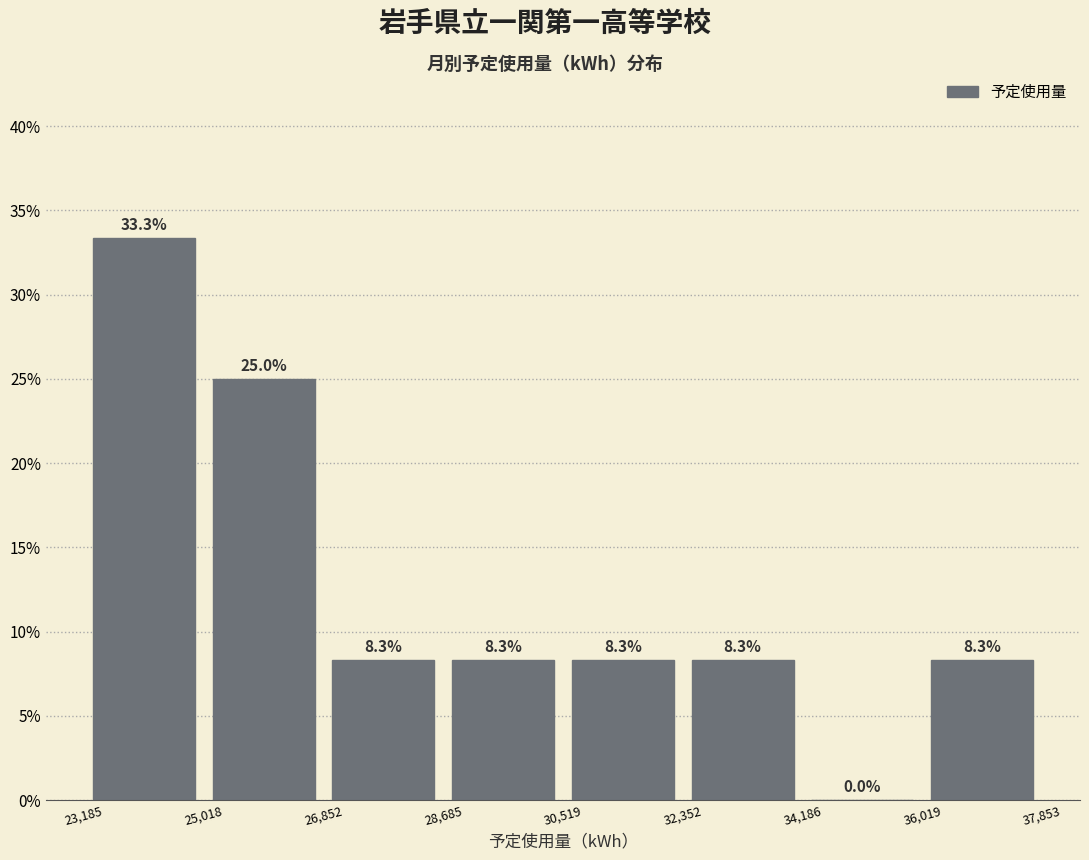

Reading left to right, transcribe this chart: for each bar, give the range it covers on the x-axis and its height.

23,185 to 25,018: 33.3
25,018 to 26,852: 25.0
26,852 to 28,685: 8.3
28,685 to 30,519: 8.3
30,519 to 32,352: 8.3
32,352 to 34,186: 8.3
34,186 to 36,019: 0.0
36,019 to 37,853: 8.3